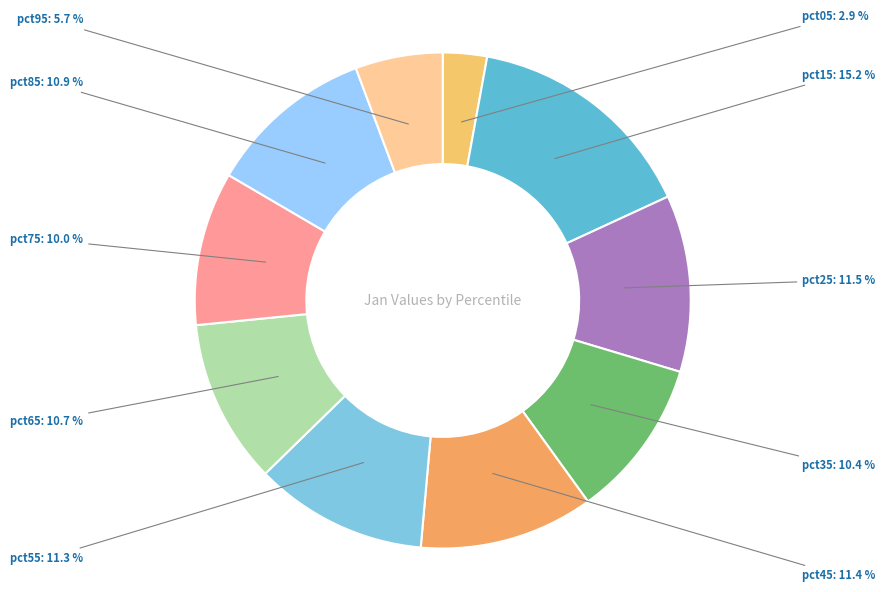

Does any single category account for the majority?

No